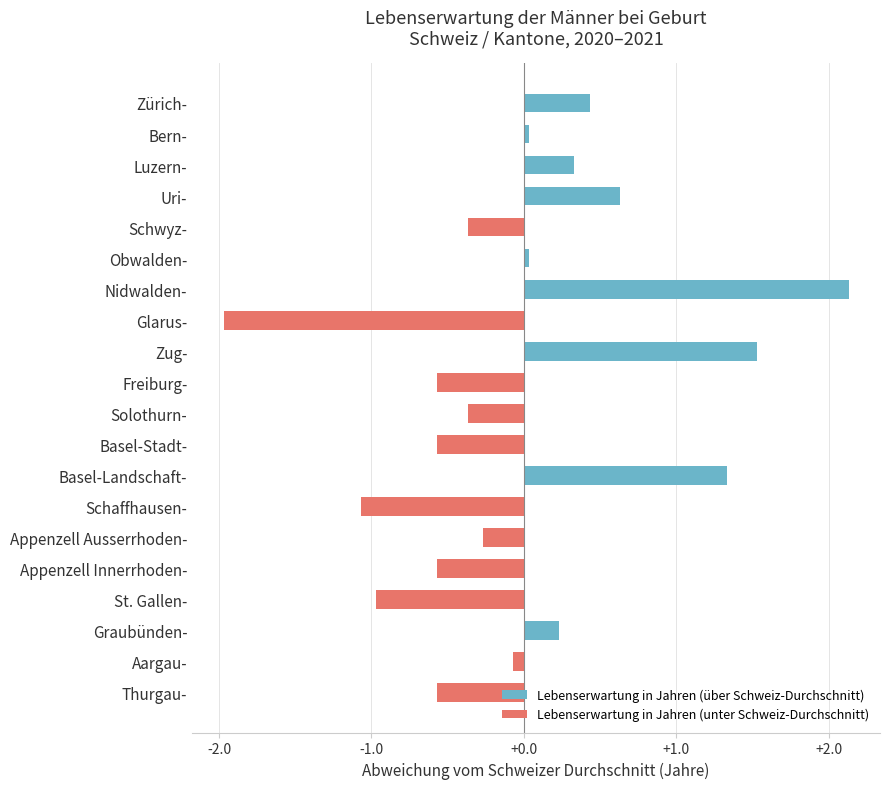

What value does the Lebenserwartung in Jahren (über Schweiz-Durchschnitt) series have at Graubünden-?

0.2